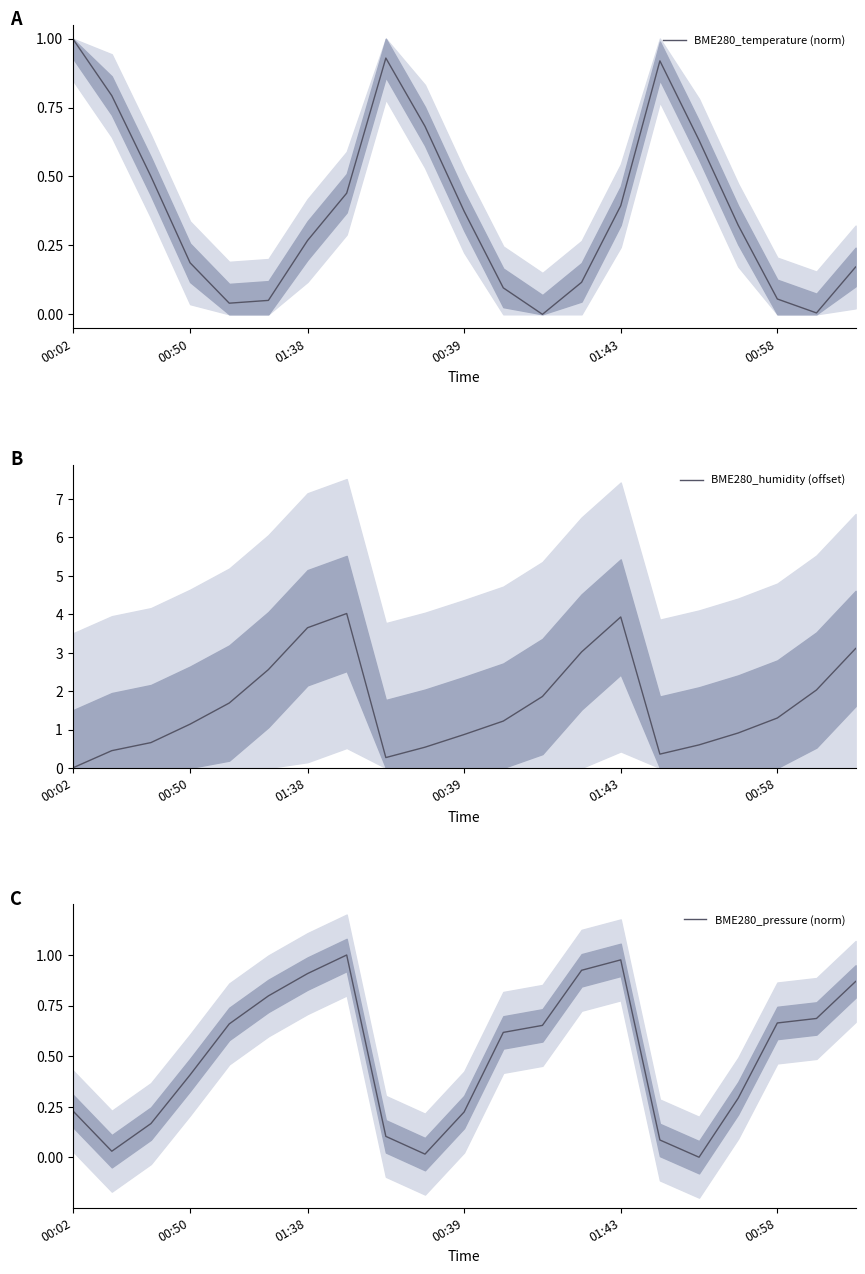

What is the maximum value for BME280_humidity (offset)?

4.0